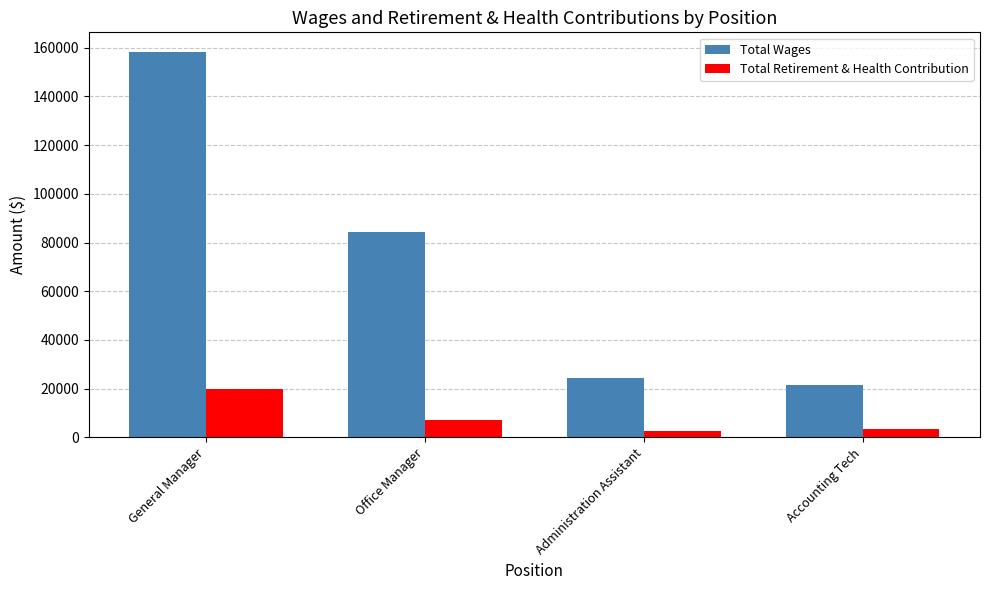

Rank the series by their maximum value, from lowest to highest.

Total Retirement & Health Contribution, Total Wages